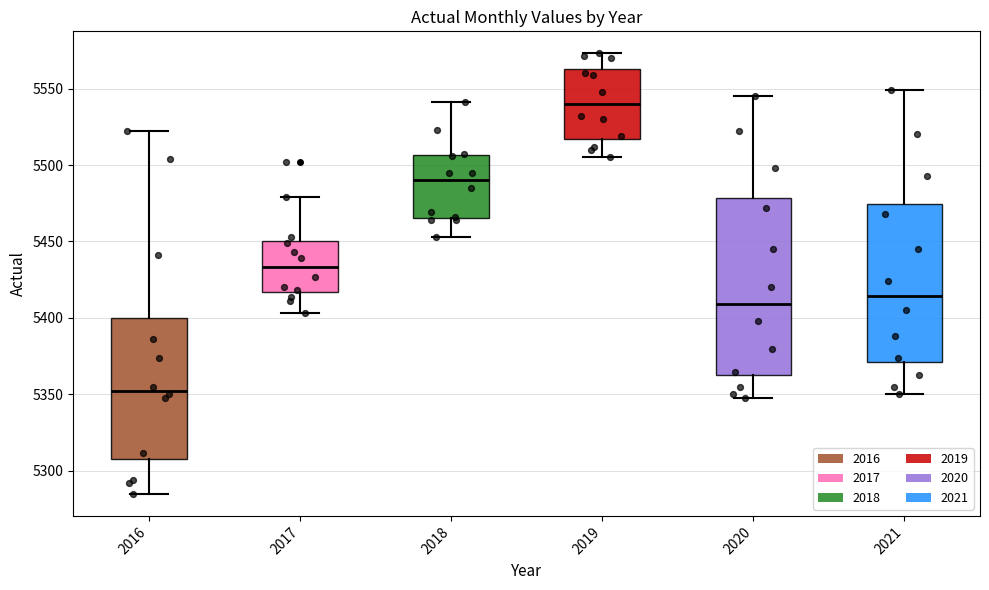

Reading left to right, transcribe this box plot: for each box, give where its median line is, the range the box spans, and where its two whiskers end, as read against the y-axis. The values are not printed on the chart, so give them approximately, as read against the axis.

2016: median 5355, box 5310 to 5400, whiskers 5285 to 5520
2017: median 5435, box 5415 to 5450, whiskers 5405 to 5480
2018: median 5490, box 5465 to 5505, whiskers 5455 to 5540
2019: median 5540, box 5515 to 5565, whiskers 5505 to 5575
2020: median 5410, box 5365 to 5480, whiskers 5350 to 5545
2021: median 5415, box 5370 to 5475, whiskers 5350 to 5550